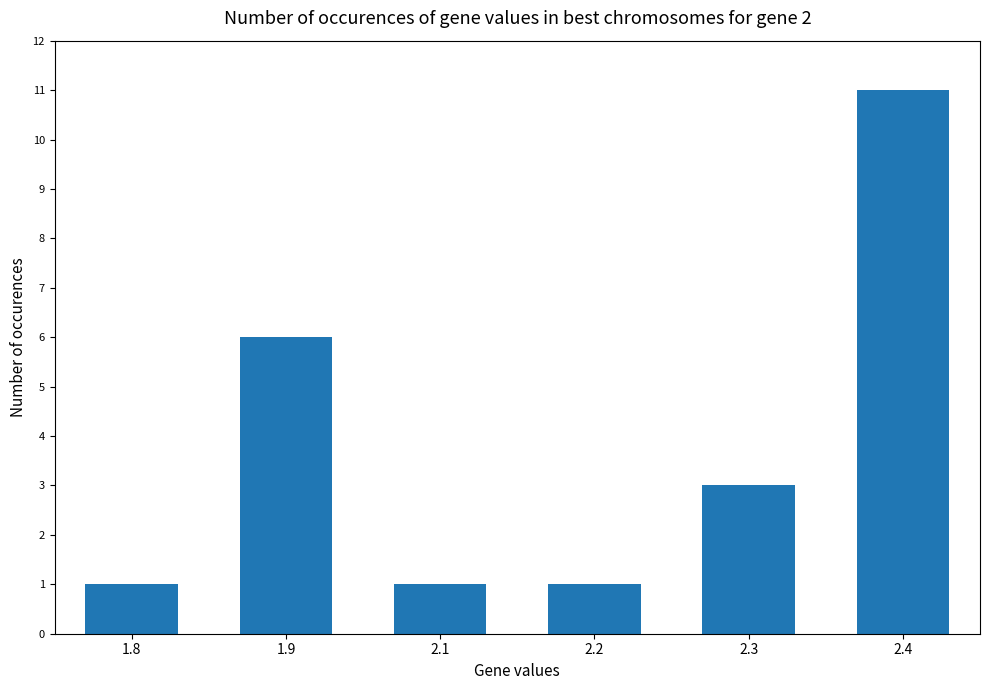

What is the label of the 4th bar from the left?

2.2